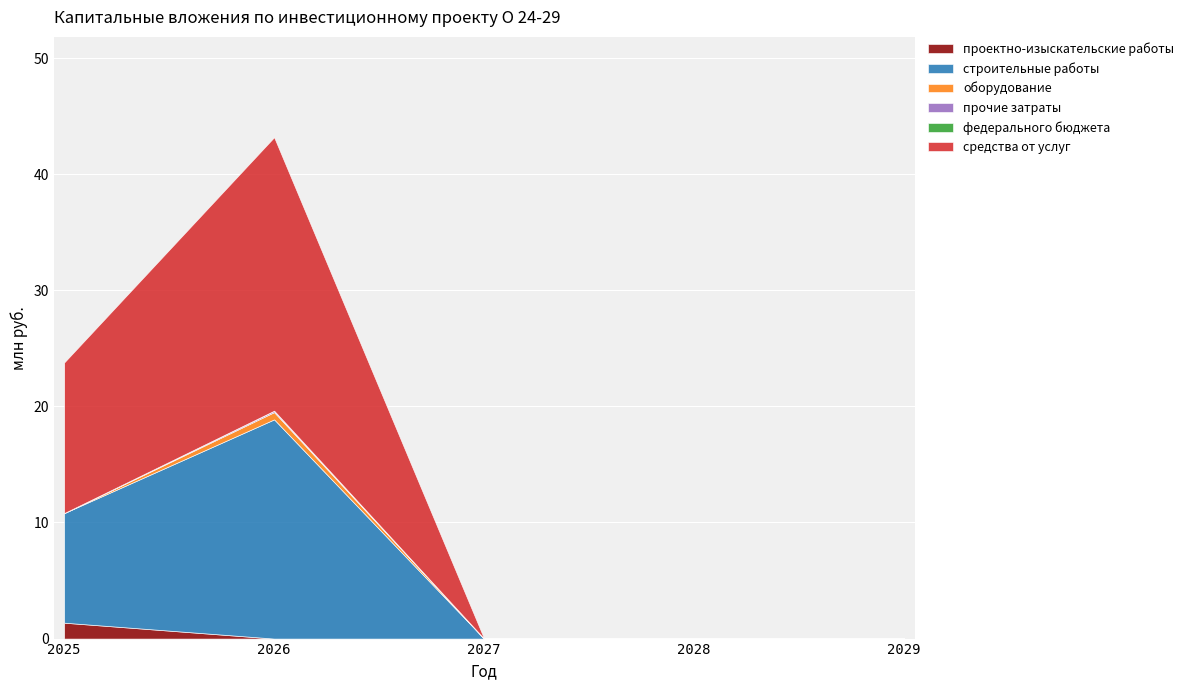

Which series has the widest spread of values?

средства от услуг